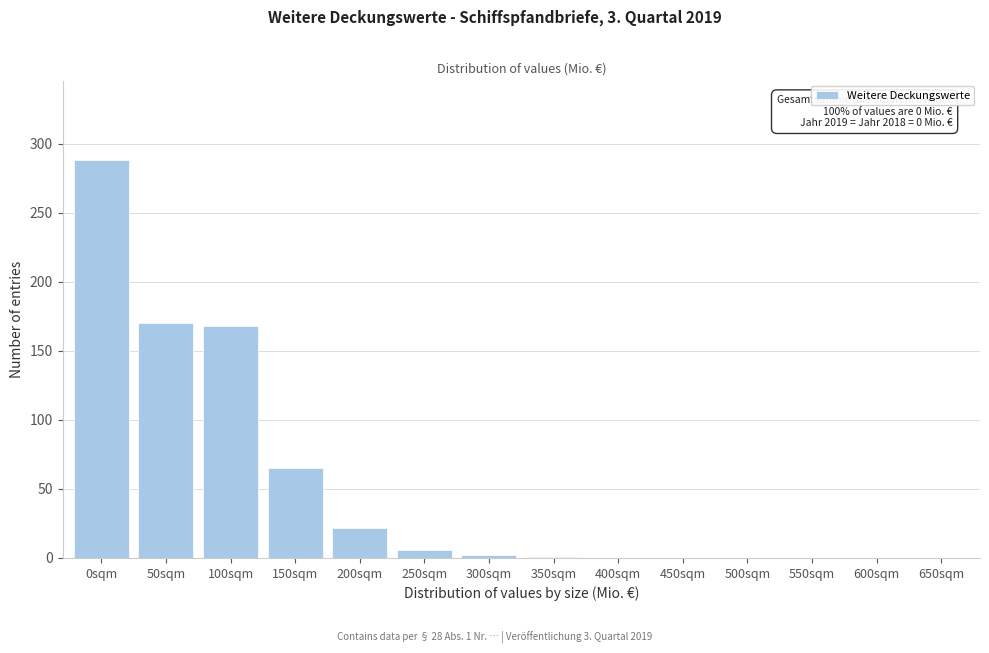

What is the ratio of the value at 0sqm to the value at 200sqm?

13.1